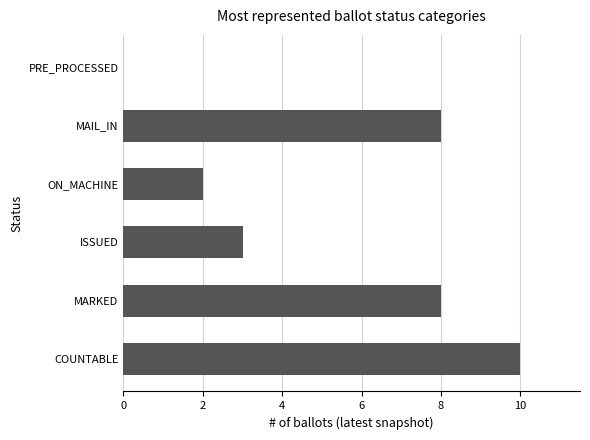

What is the sum of the values at MARKED and COUNTABLE?

18